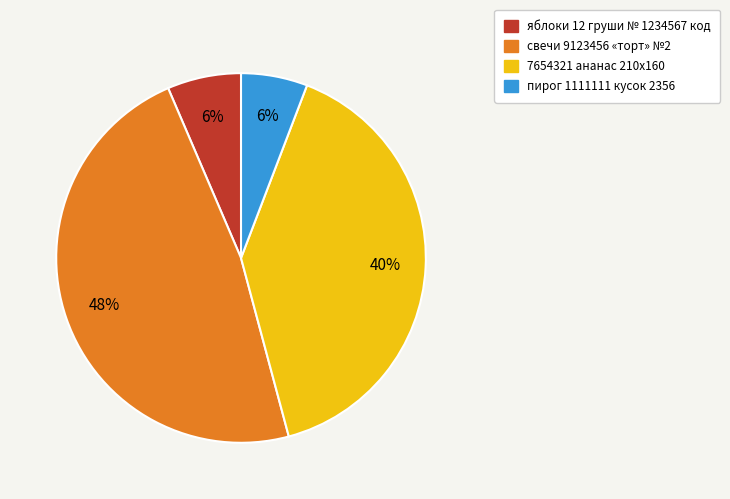

To the nearest percent, what is the average slice percentage?

25%